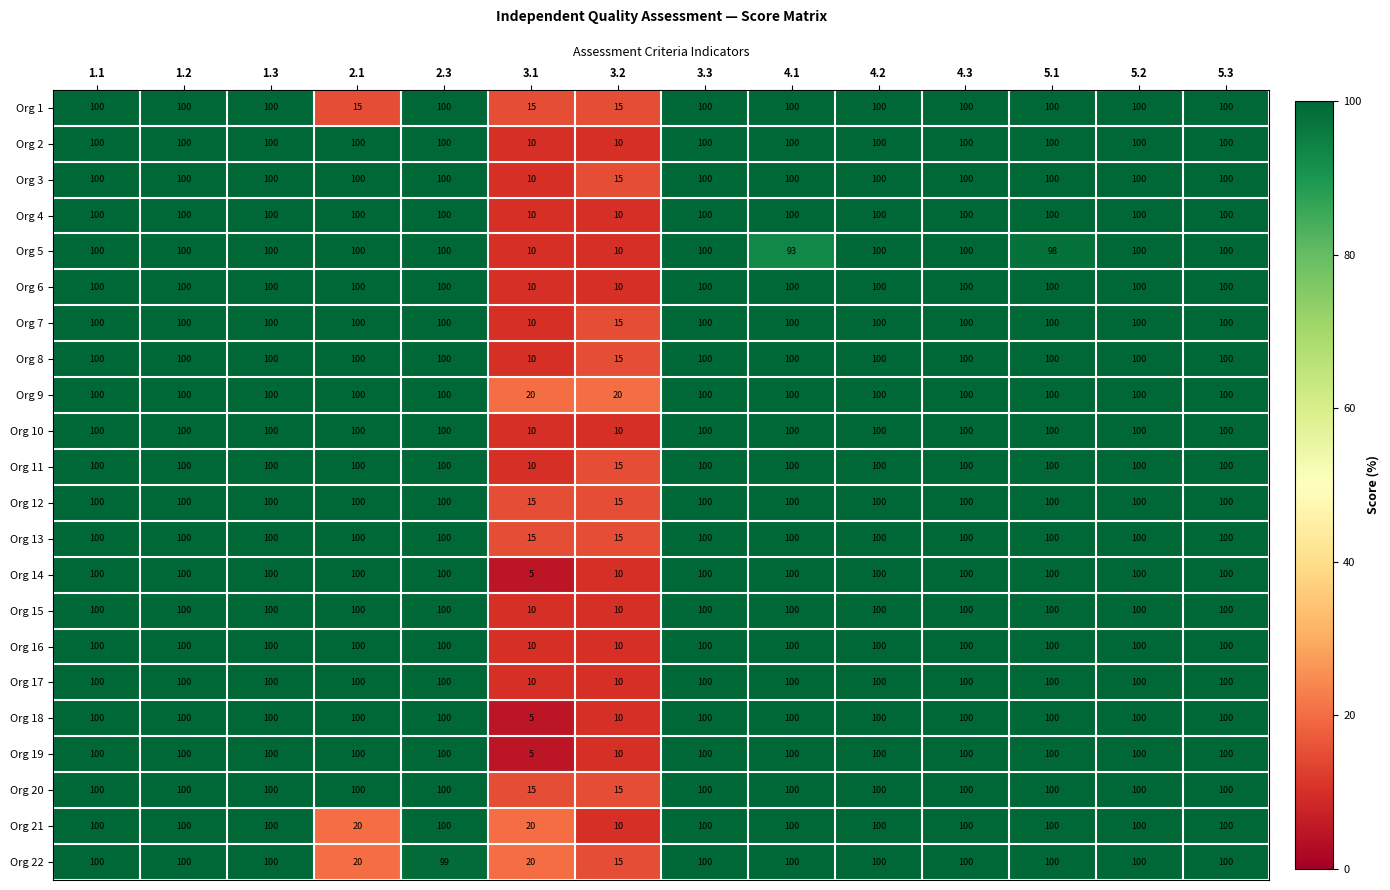

What is the sum of the Org 17 values at 1.1 and 1.2?

200